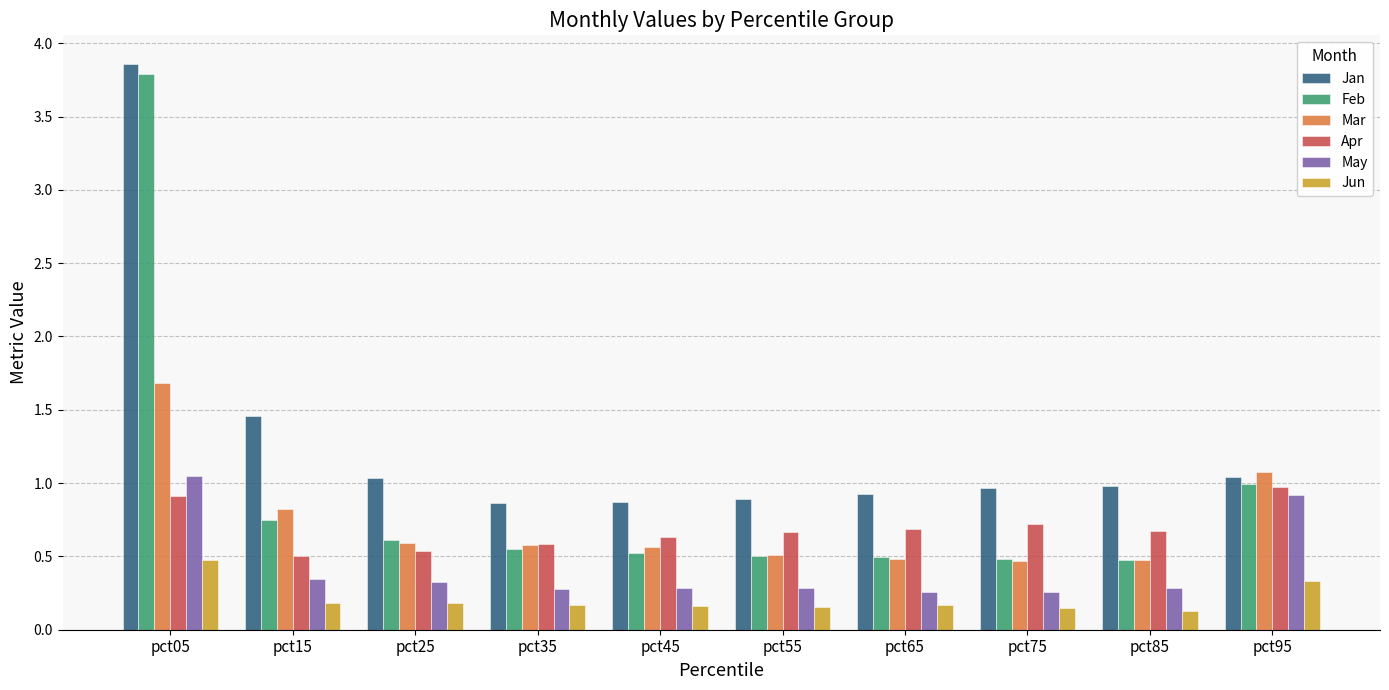

How many bars are there in each group?

6